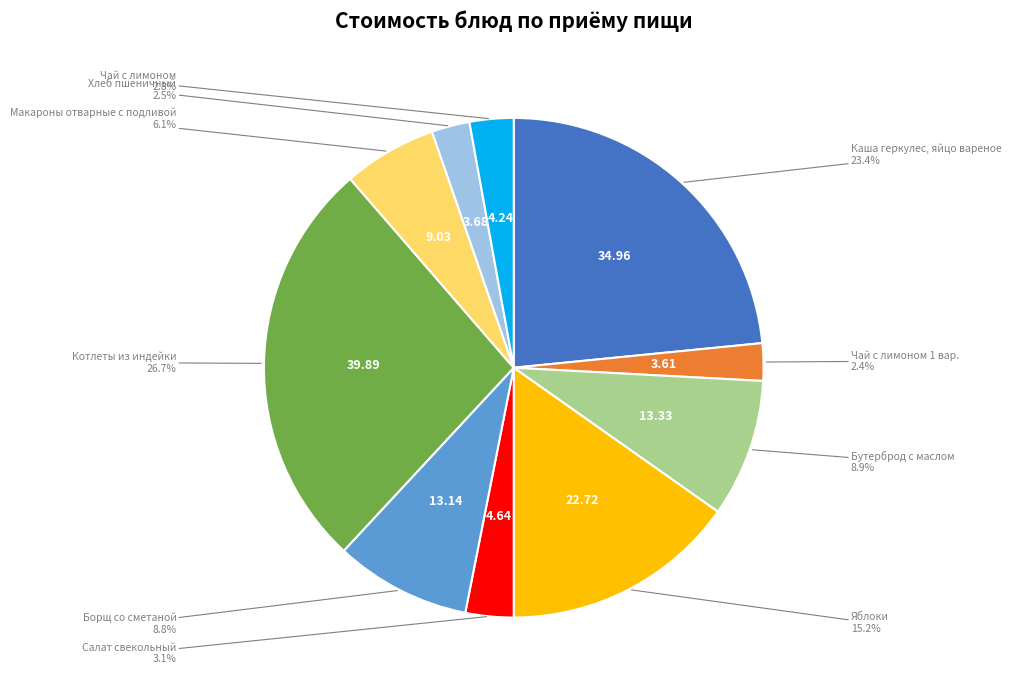

Does any single category account for the majority?

No